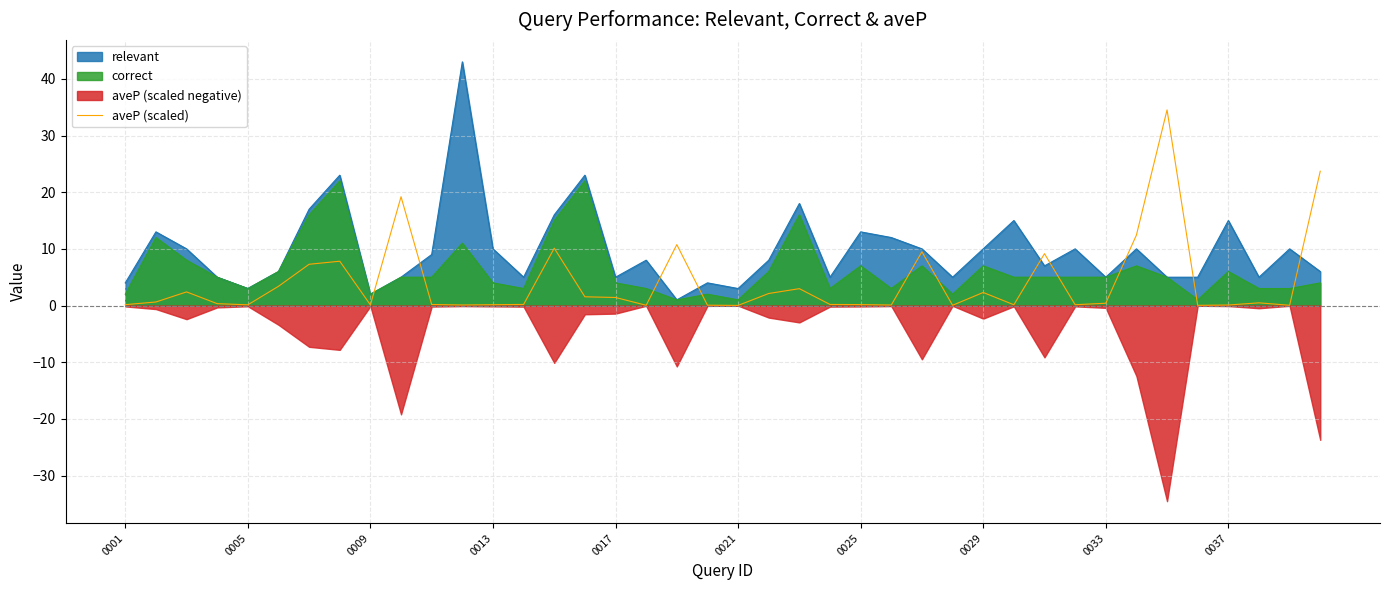

Is it true that aveP (scaled) equals 2.3 at 0029?

True